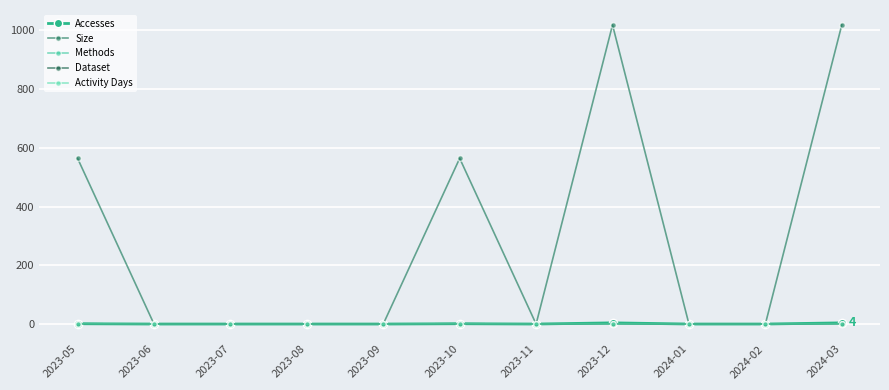

List the series in order of their peak value, highest first.

Size, Accesses, Methods, Dataset, Activity Days